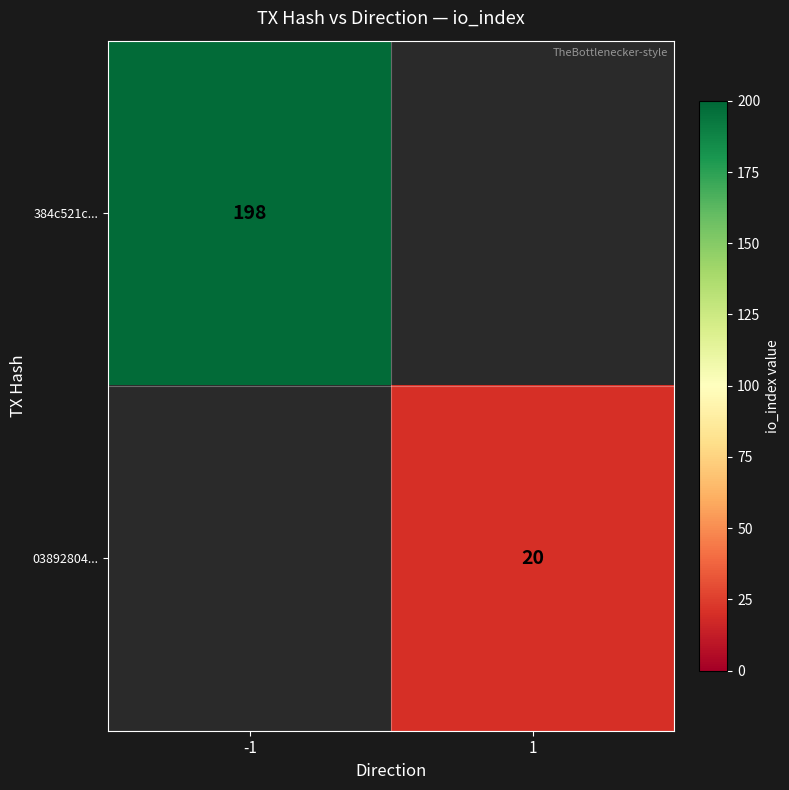

What is the minimum value shown in the chart?

20.0